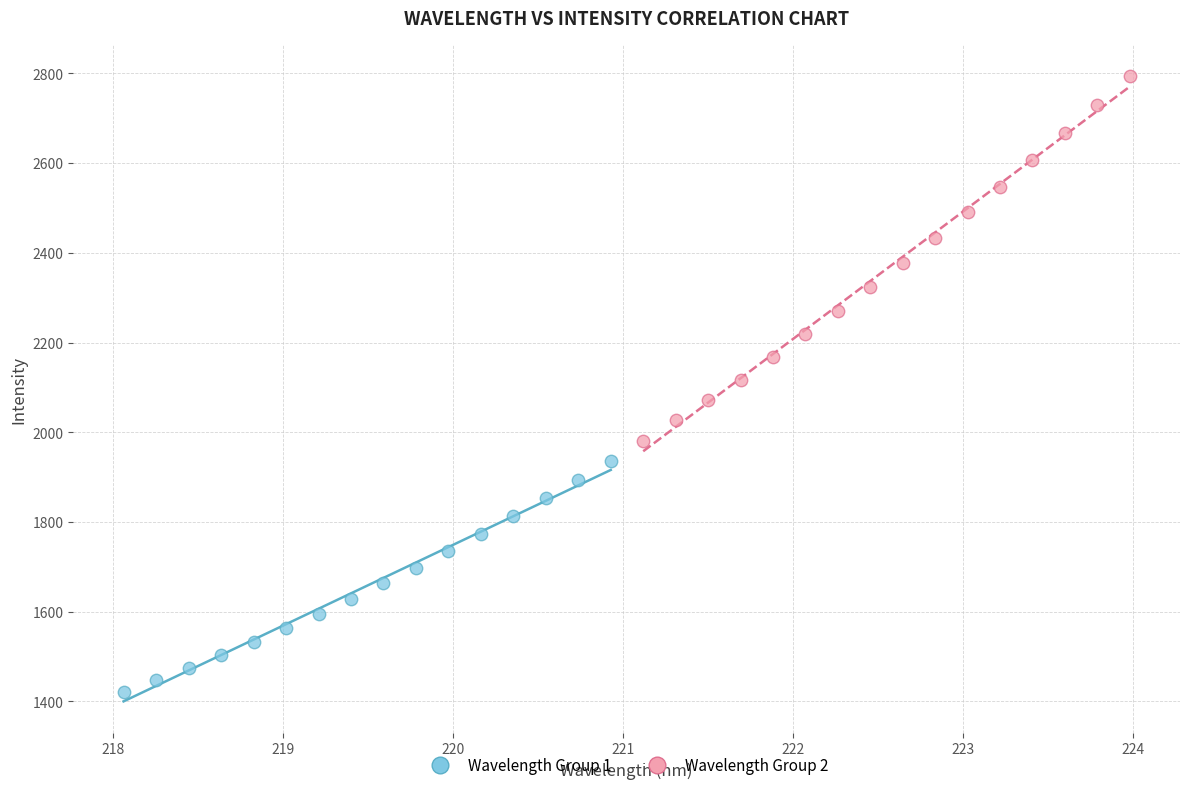

Which series has the widest spread of Y values?

Wavelength Group 2